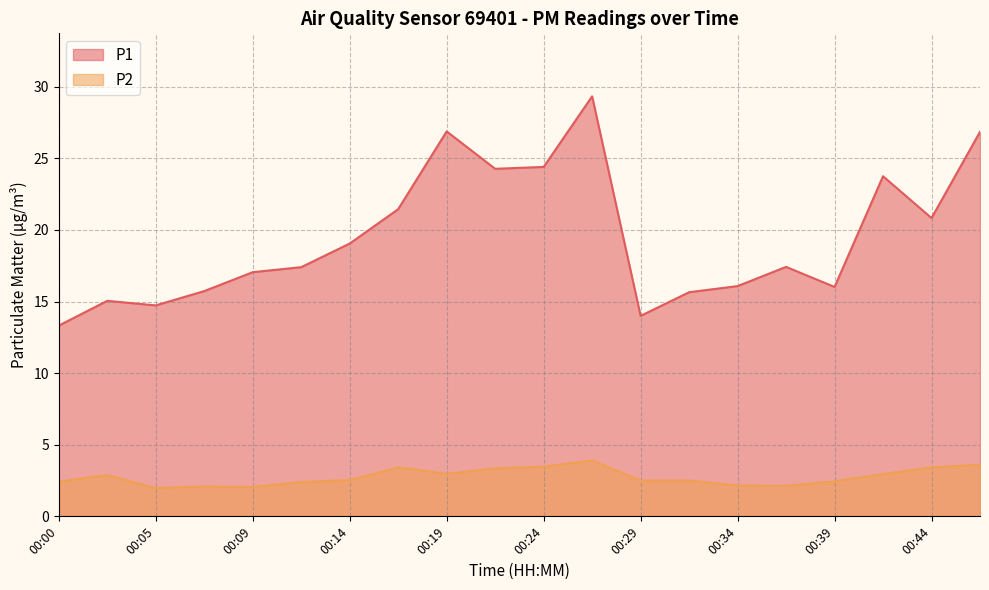

What is the sum of the P1 values at 00:31 and 00:29?

29.6